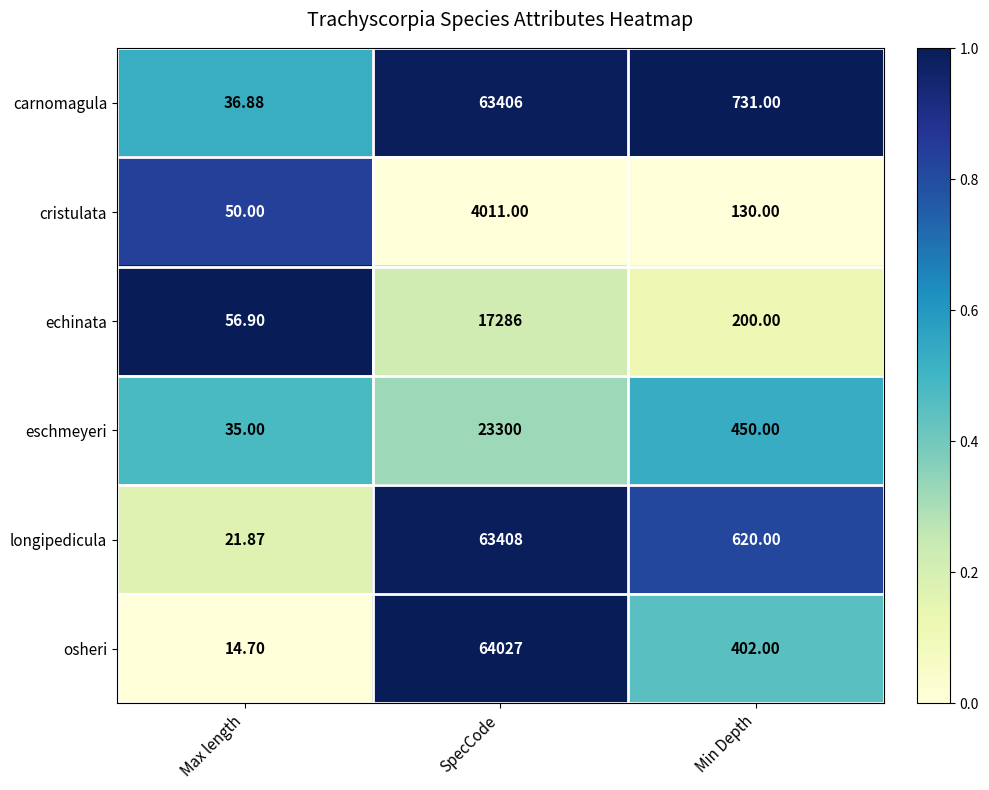

Is the value of cristulata at SpecCode greater than the value of osheri at SpecCode?

No